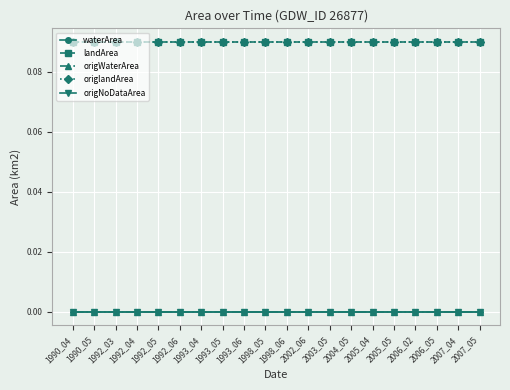

Reading left to right, transcribe all the data shown in this chart.

waterArea: 0.0	0.0	0.0	0.0	0.0	0.0	0.0	0.0	0.0	0.0	0.0	0.0	0.0	0.0	0.0	0.0	0.0	0.0	0.0	0.0
landArea: 0.1	0.1	0.1	0.1	0.1	0.1	0.1	0.1	0.1	0.1	0.1	0.1	0.1	0.1	0.1	0.1	0.1	0.1	0.1	0.1
origWaterArea: 0.0	0.0	0.0	0.0	0.0	0.0	0.0	0.0	0.0	0.0	0.0	0.0	0.0	0.0	0.0	0.0	0.0	0.0	0.0	0.0
origlandArea: 0.1	0.1	0.1	0.1	0.1	0.1	0.1	0.1	0.1	0.1	0.1	0.1	0.1	0.1	0.1	0.1	0.1	0.1	0.1	0.1
origNoDataArea: 0.0	0.0	0.0	0.0	0.0	0.0	0.0	0.0	0.0	0.0	0.0	0.0	0.0	0.0	0.0	0.0	0.0	0.0	0.0	0.0